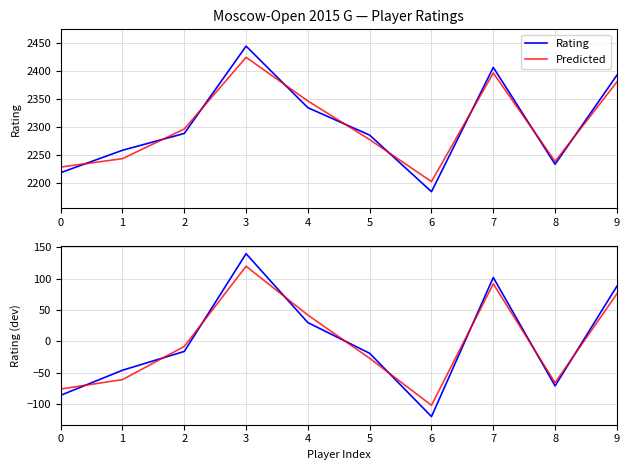

How many distinct data groups are displayed?

4